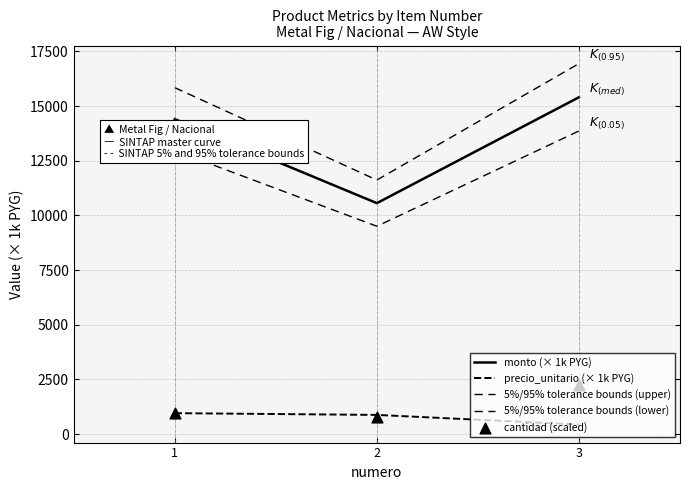

At how many categories does at least one series exceed 4410?

3